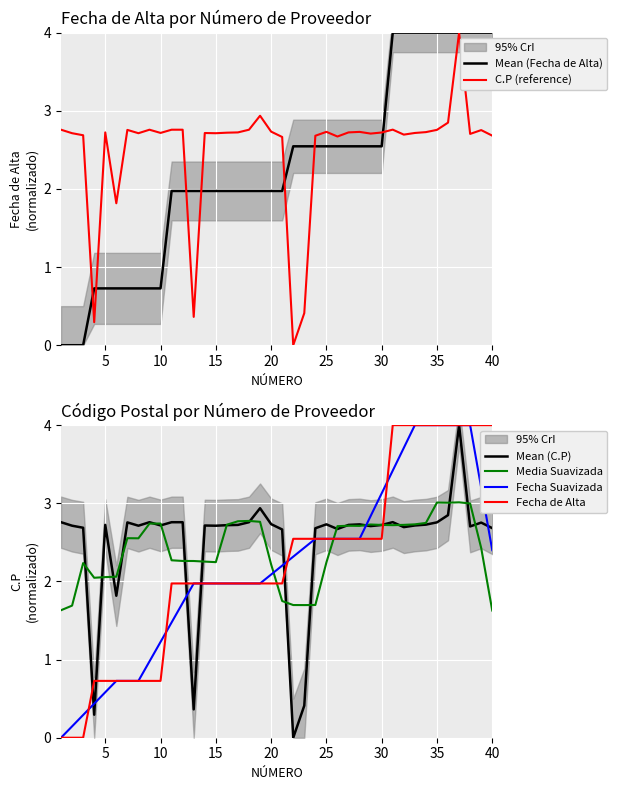

Is it true that Fecha de Alta equals 0.4 at 10?

False